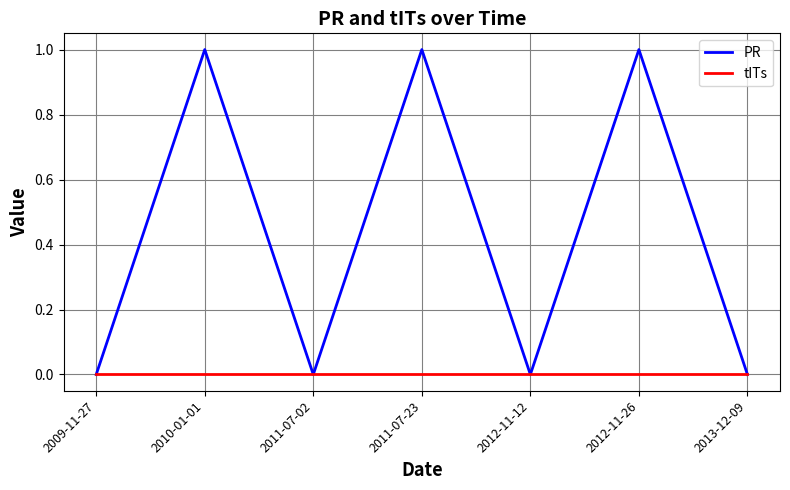

Which series has the largest total across all categories?

PR